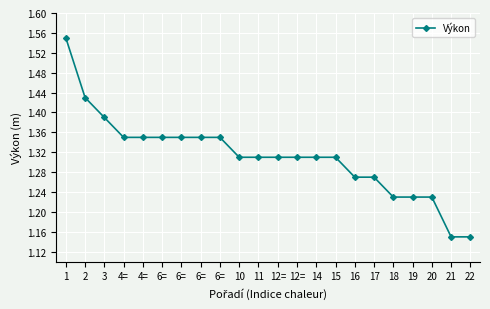

Is it true that the value at 12= is 1.3?

True